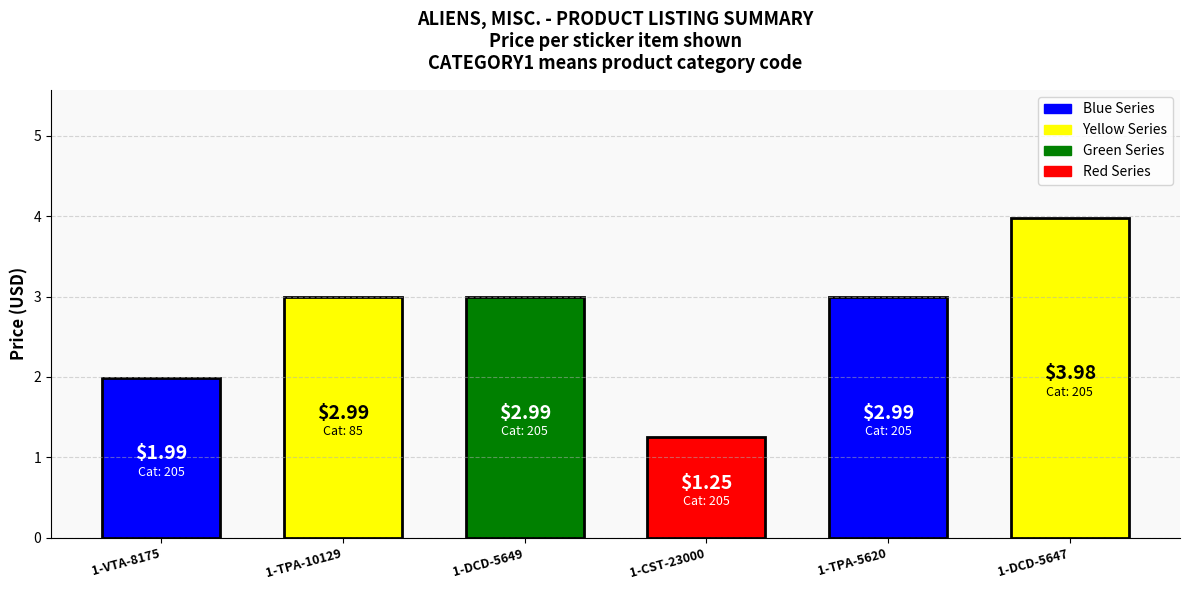

Approximately how many times larger is the value at 1-DCD-5649 compared to 1-VTA-8175?

1.5